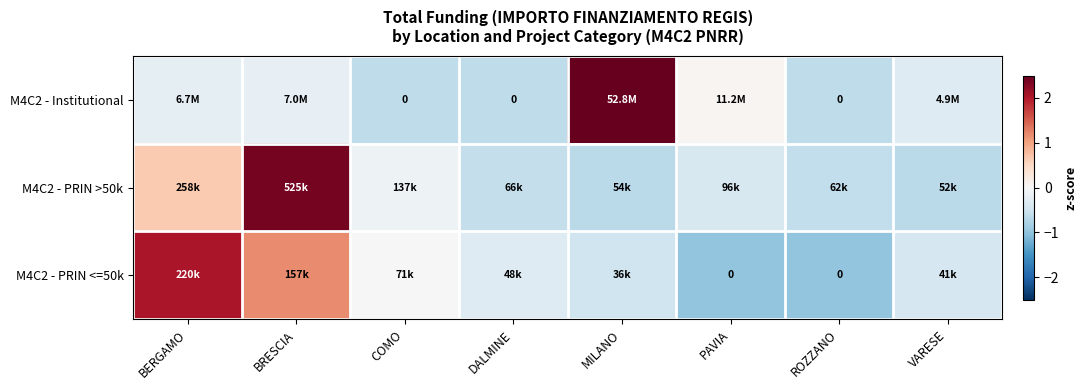

True or false: M4C2 - Institutional has a value of 3.8 at MILANO.

False